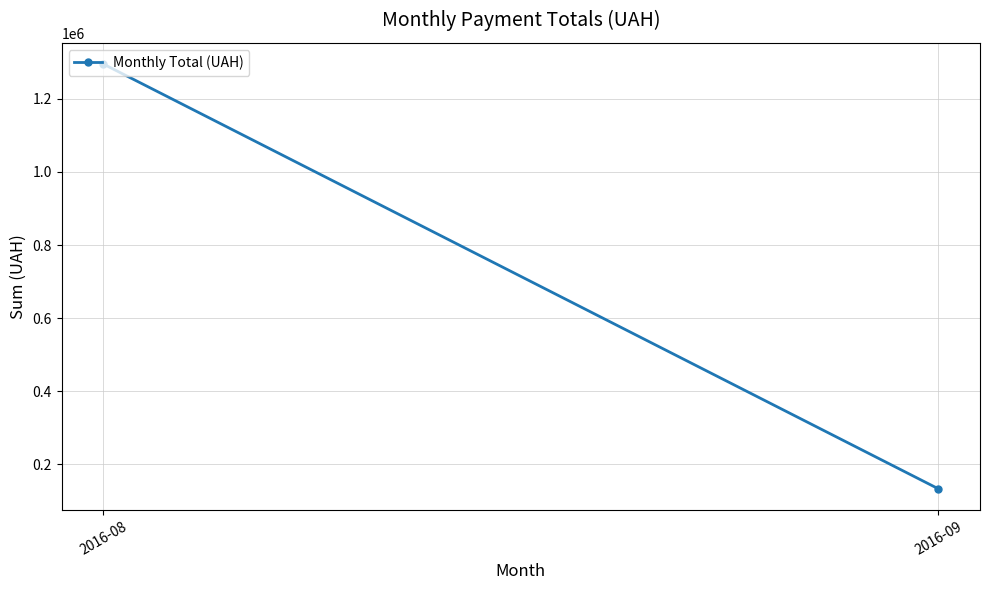

How many distinct data groups are displayed?

1